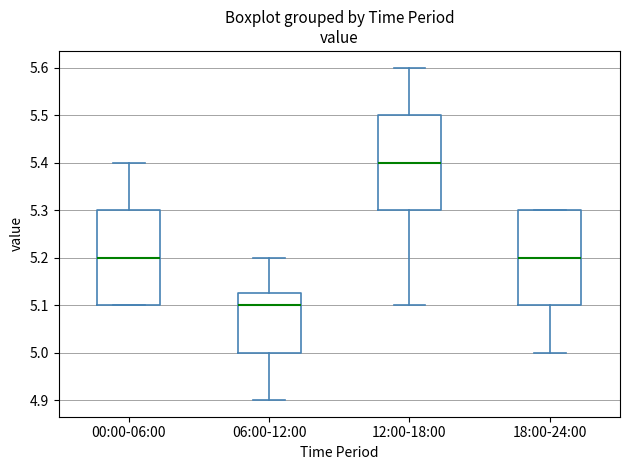

Where does the upper whisker of the box for 12:00-18:00 end on the y-axis? The values are not printed on the chart, so give them approximately, as read against the axis.

5.60